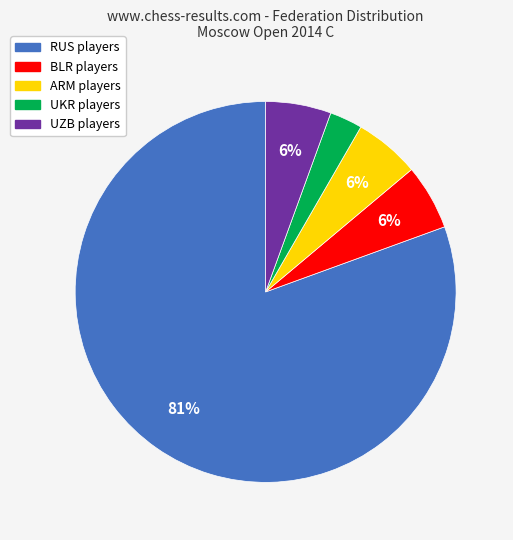

Is there any slice that represents more than half of the pie?

Yes